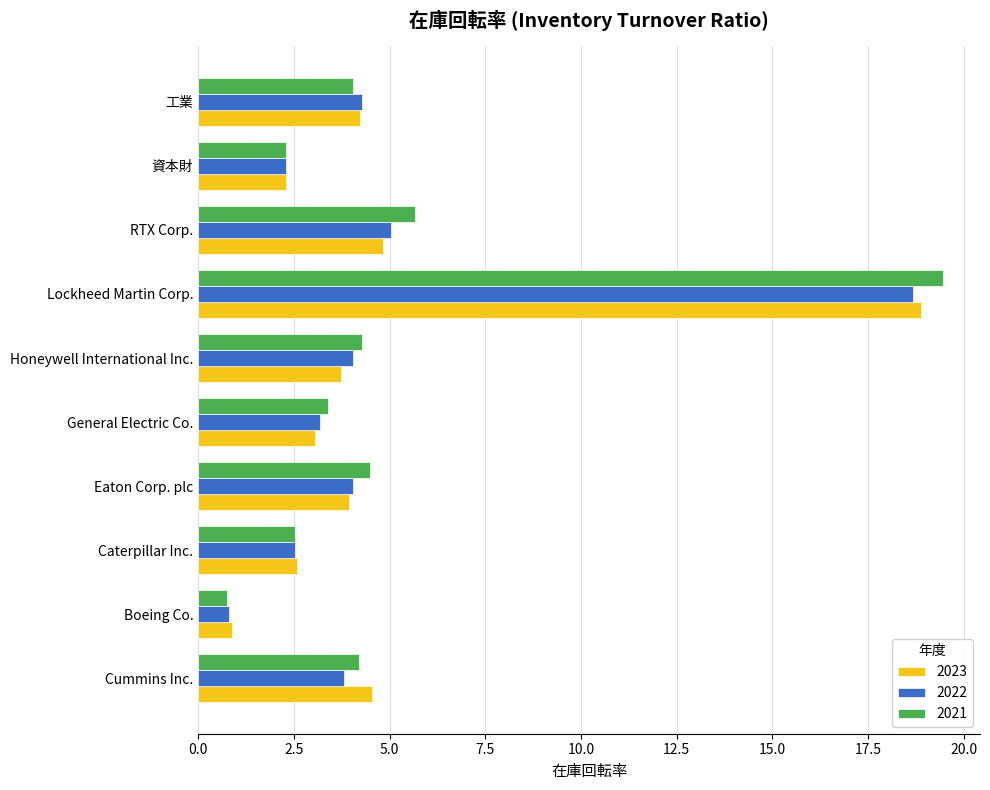

What is the total value across all series at Cummins Inc.?

12.6